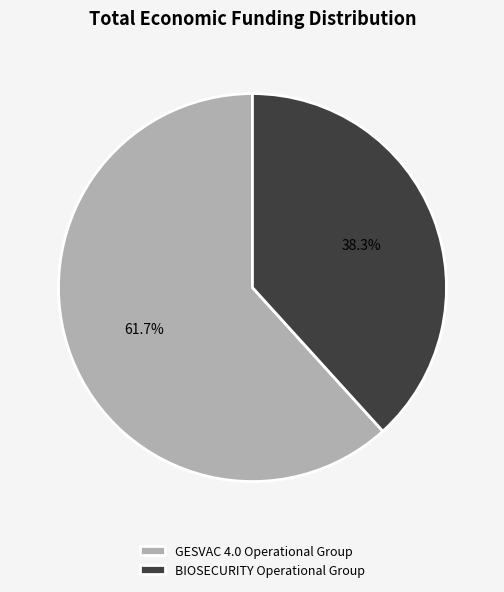

Is it true that GESVAC 4.0 Operational Group is 50% of the pie?

False